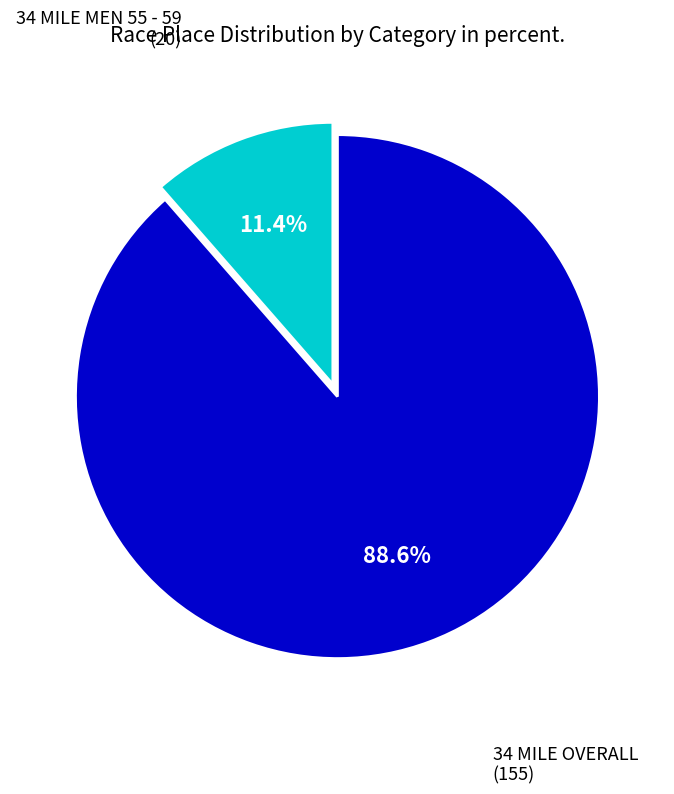

Is there any slice that represents more than half of the pie?

Yes